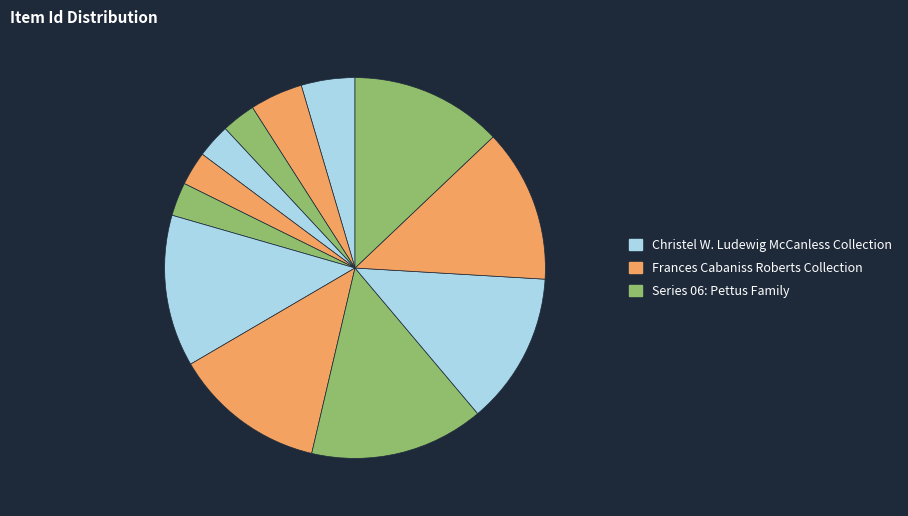

To the nearest percent, what is the difference between the largest and smallest slice percentages?

12%